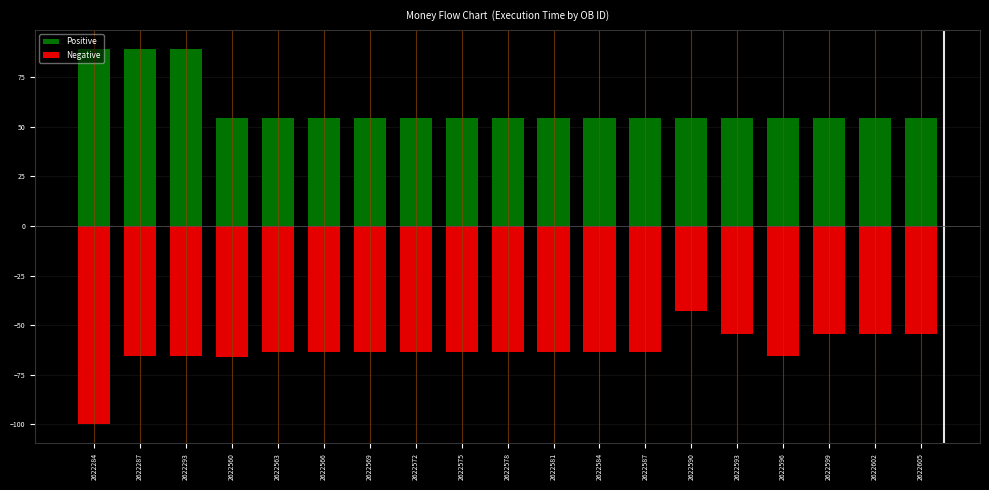

What is the difference between the maximum and minimum values in the Negative series?

57.1